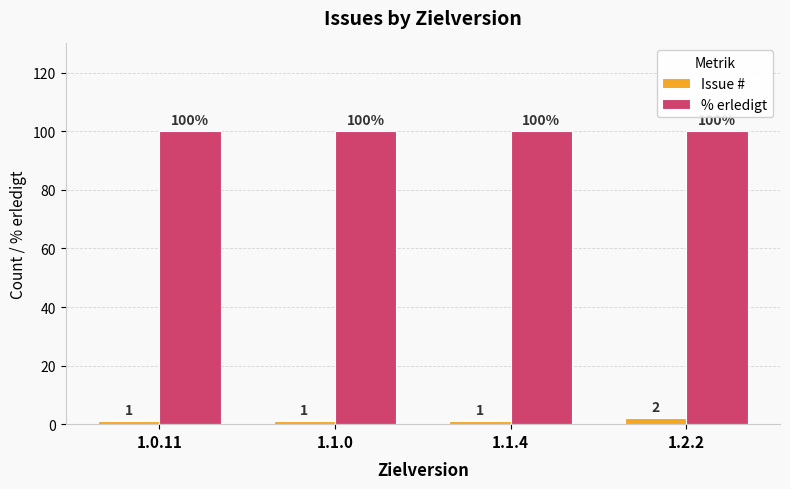

The value of Issue # at 1.1.4 is 1. True or false?

True